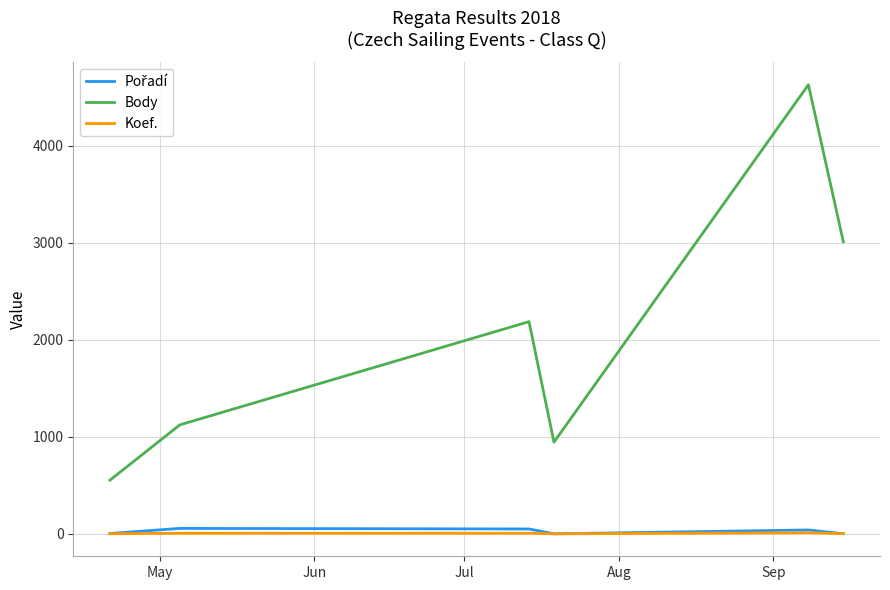

Which series has the largest range (max minus min)?

Body